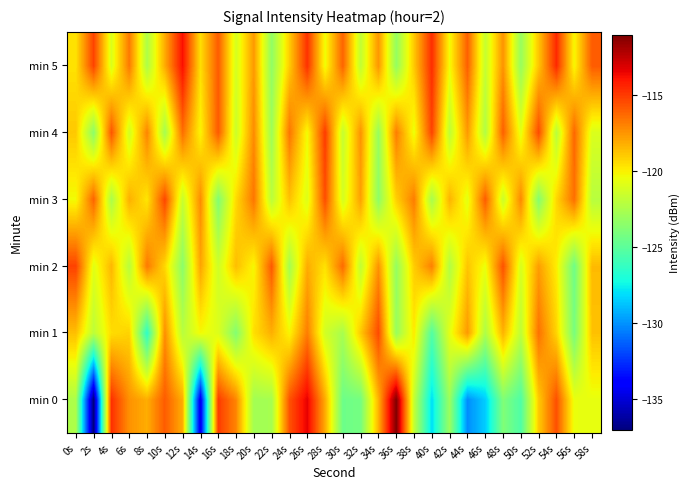

What is the minimum value shown in the chart?

-137.2